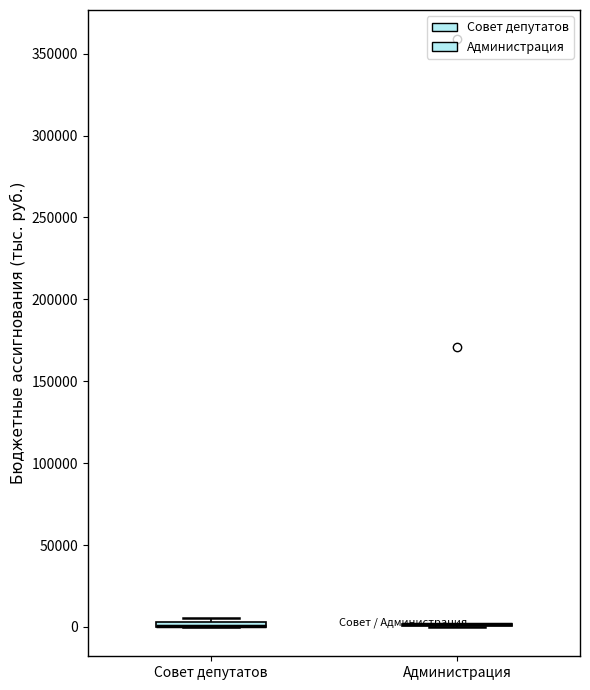

Where is the upper edge of the box for Совет депутатов on the y-axis? The values are not printed on the chart, so give them approximately, as read against the axis.

5000